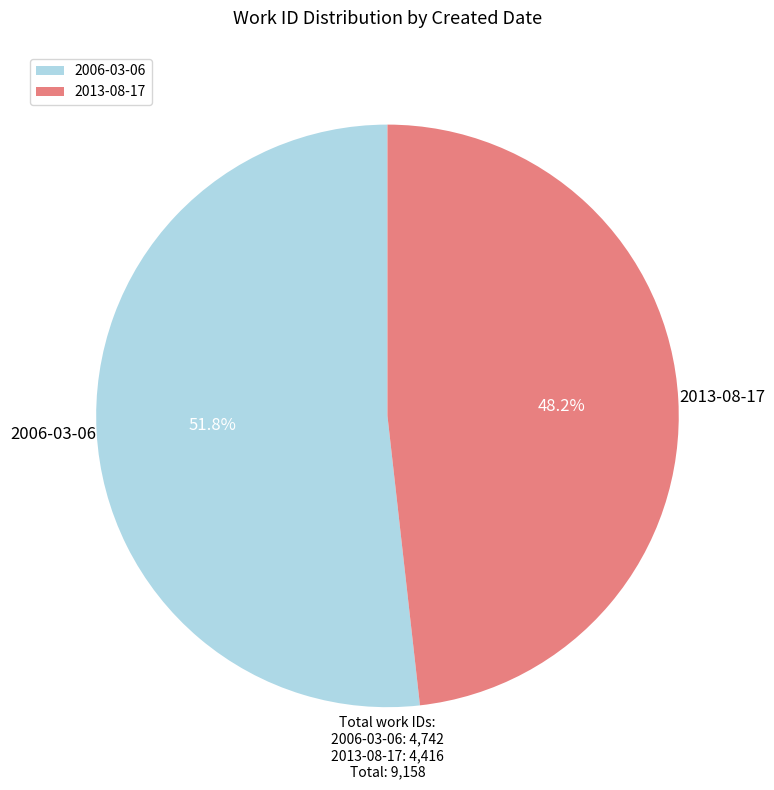

True or false: 2006-03-06 accounts for 41% of the total.

False